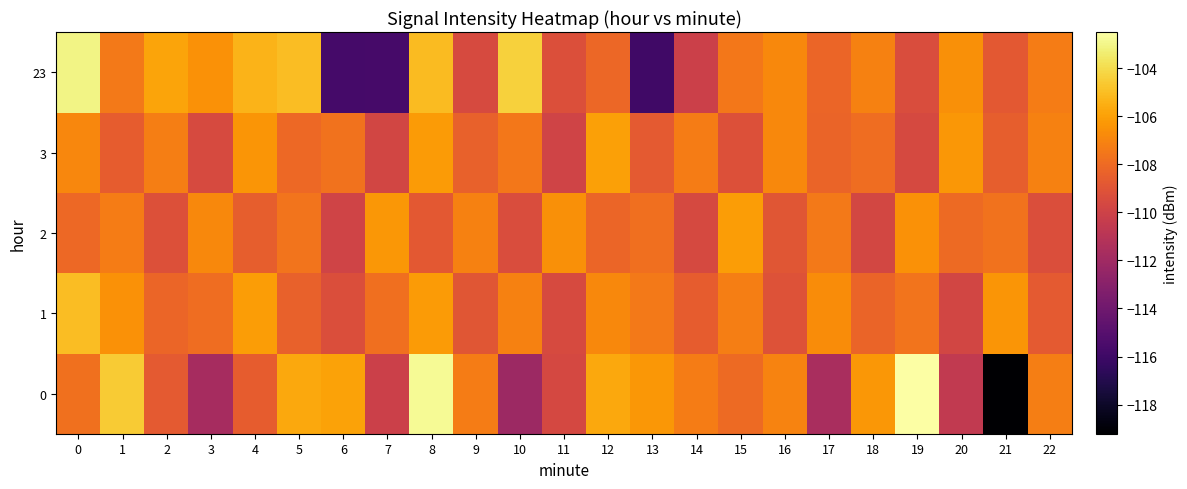

List the series in order of their peak value, highest first.

0, 23, 1, 3, 2